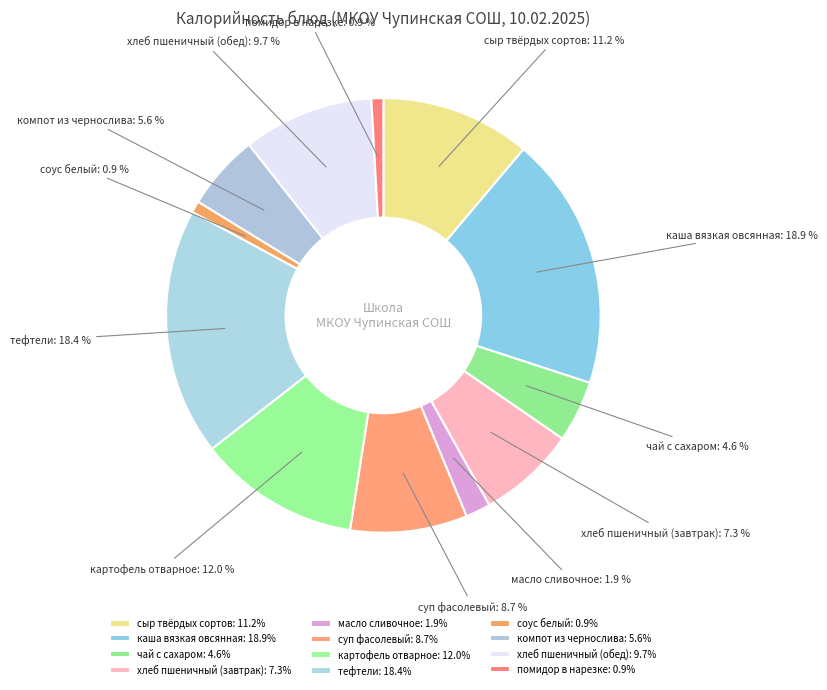

To the nearest percent, what is the average slice percentage?

8%